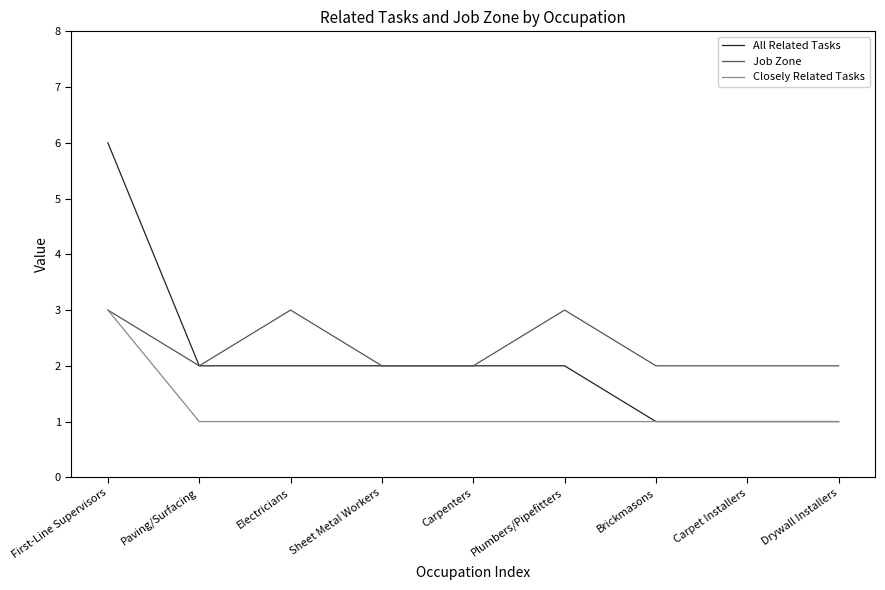

Rank the series by their average value, from lowest to highest.

Closely Related Tasks, All Related Tasks, Job Zone